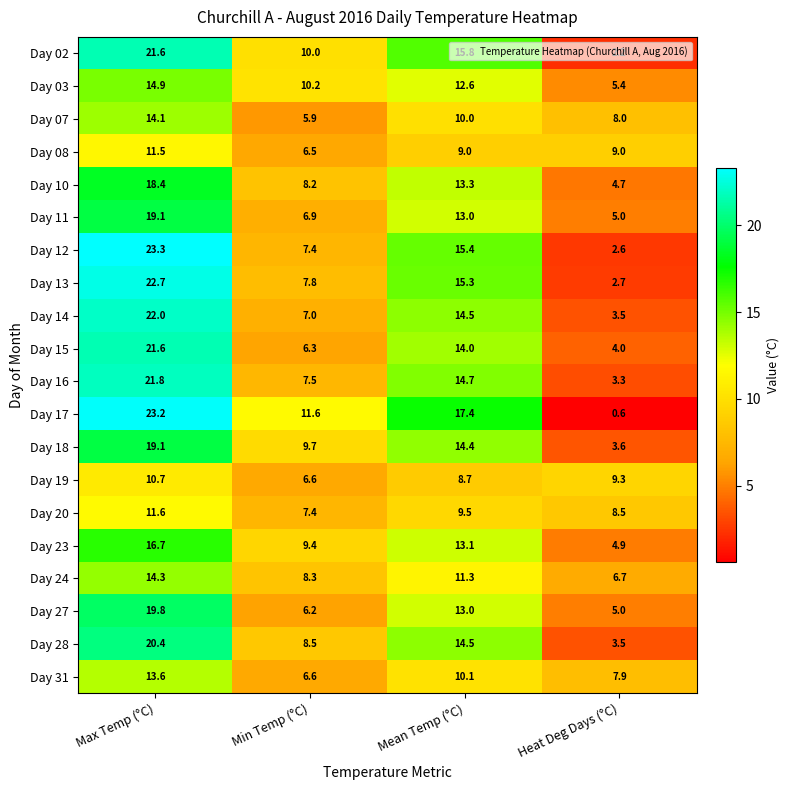

Is the value of Day 31 at Heat Deg Days (°C) greater than the value of Day 08 at Max Temp (°C)?

No